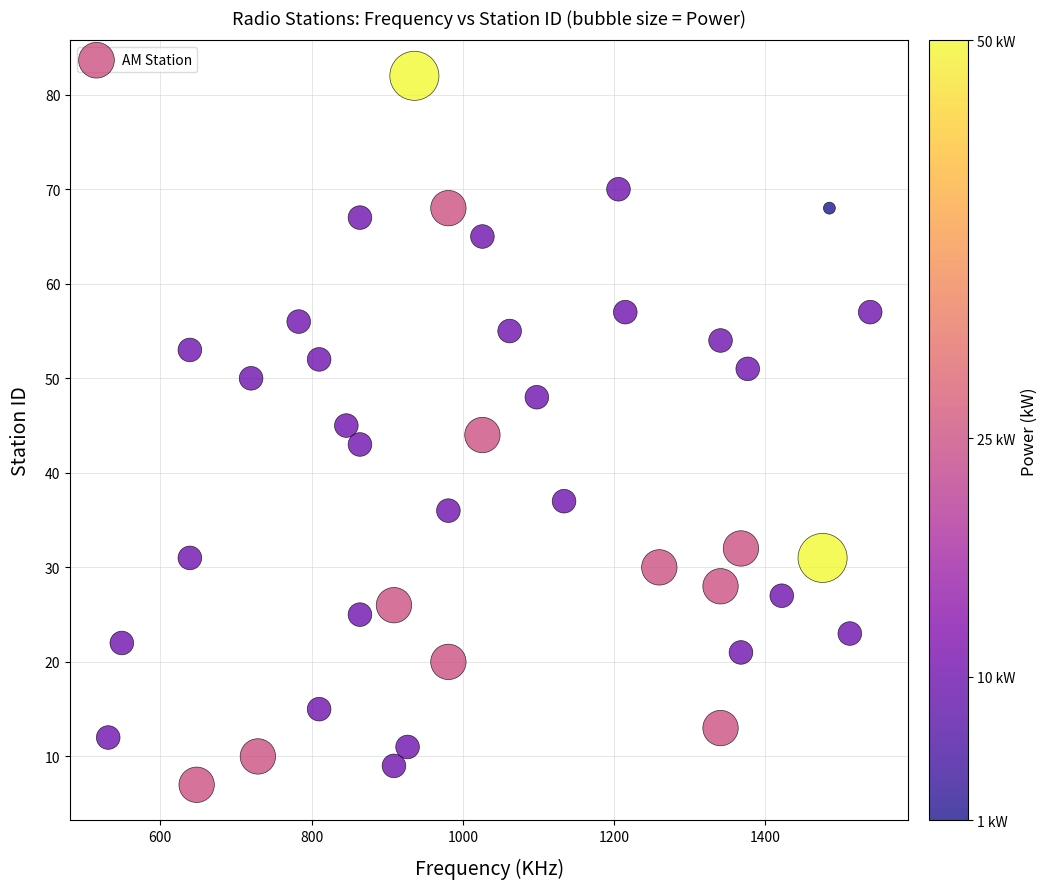

What is the range of X values (max minus min)?

1008